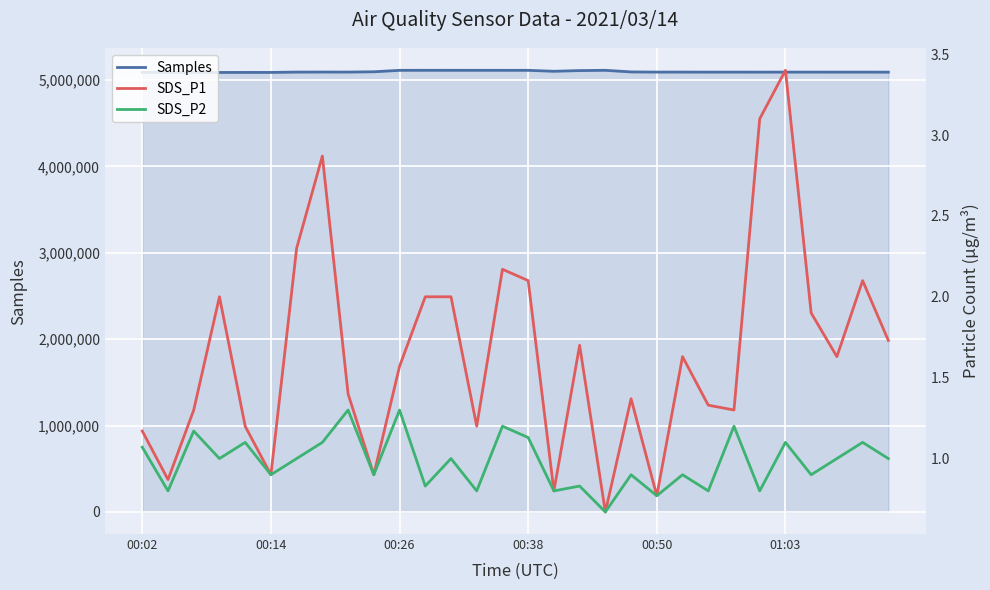

What is the highest value of the Samples series?

5112830